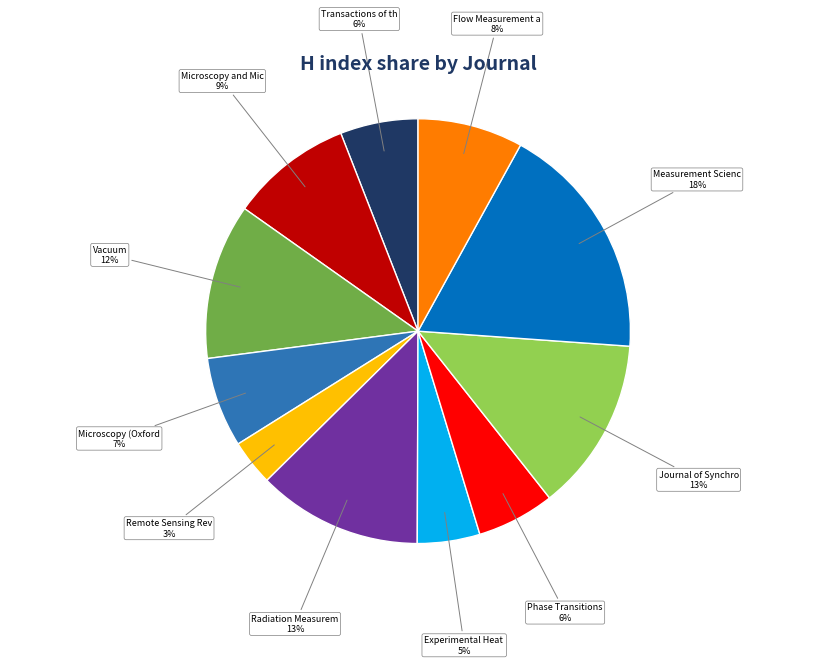

To the nearest percent, what is the difference between the largest and smallest slice percentages?

15%